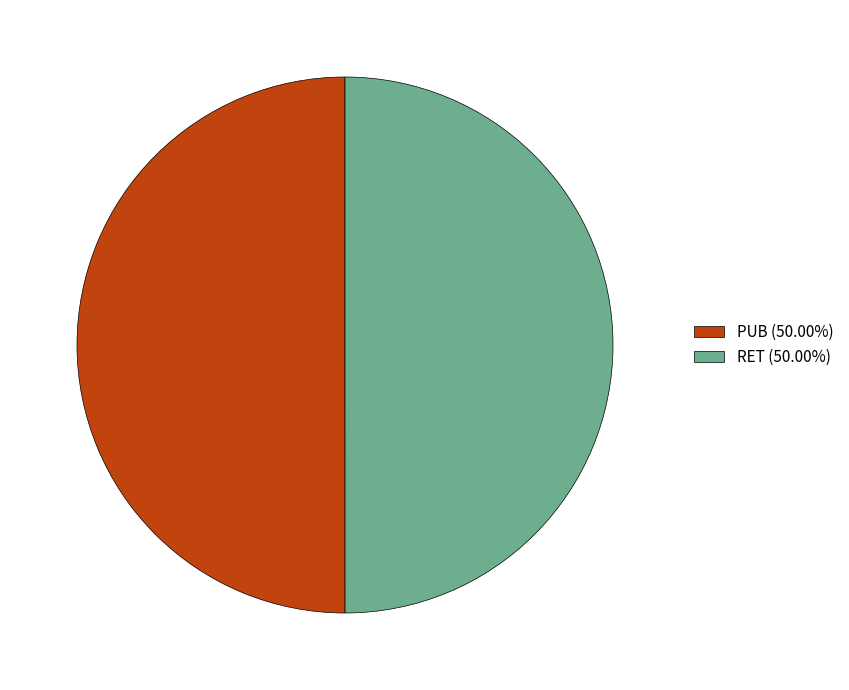

Combined, do RET and PUB account for over 50%?

Yes